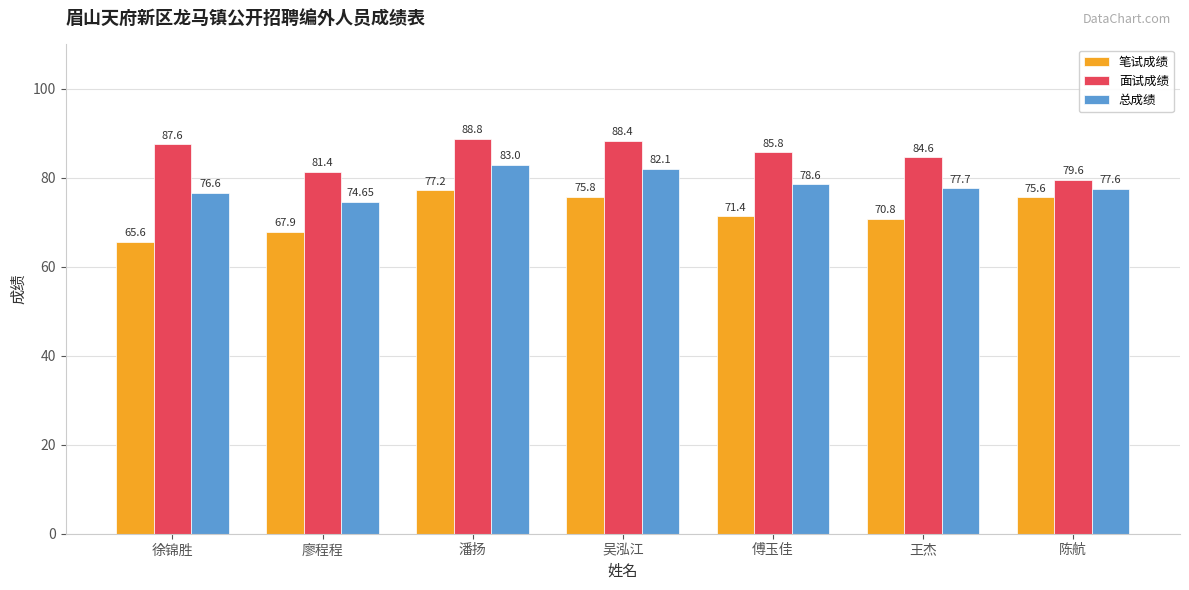

The value of 面试成绩 at 徐锦胜 is 87.6. True or false?

True